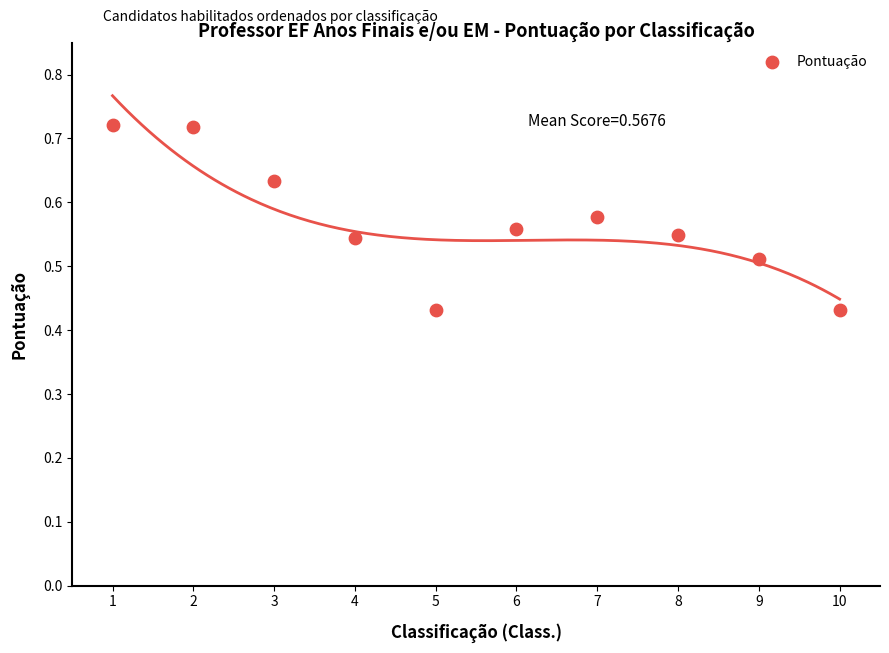

What is the range of X values (max minus min)?

9.0